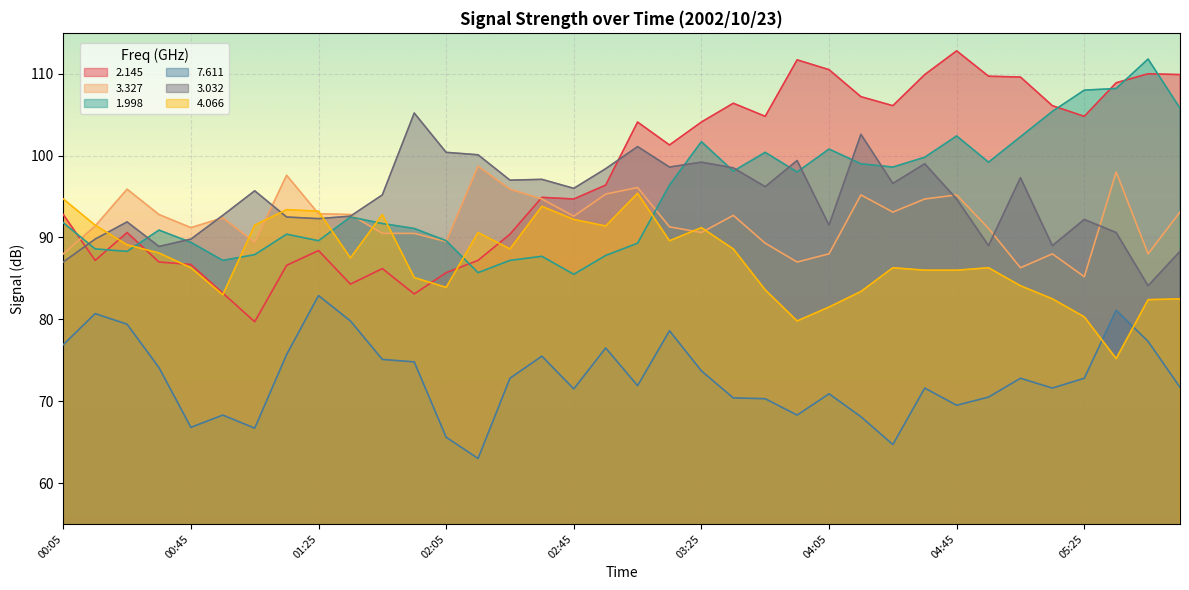

Reading right to left, transcribe all the data shown in this chart.

2.145: 109.9	110.0	108.9	104.8	106.1	109.6	109.7	112.8	109.9	106.1	107.2	110.5	111.7	104.8	106.4	104.1	101.3	104.1	96.4	94.7	94.9	90.4	87.2	85.7	83.1	86.2	84.3	88.4	86.6	79.7	83.2	86.7	87.0	90.6	87.2	92.8
3.327: 93.1	88.0	98.0	85.2	88.0	86.3	91.1	95.2	94.7	93.1	95.2	88.0	87.0	89.3	92.7	90.6	91.3	96.1	95.3	92.6	94.7	95.9	98.7	89.5	90.5	90.5	92.8	92.9	97.6	89.4	92.4	91.2	92.8	95.9	91.4	88.0
1.998: 105.8	111.8	108.2	108.0	105.4	102.3	99.2	102.4	99.8	98.6	99.0	100.8	98.0	100.4	98.1	101.7	96.4	89.3	87.8	85.5	87.7	87.2	85.7	89.6	91.1	91.7	92.5	89.6	90.4	87.9	87.2	89.4	90.9	88.3	88.6	91.8
7.611: 71.7	77.3	81.1	72.8	71.6	72.8	70.5	69.5	71.6	64.7	68.1	70.9	68.3	70.3	70.4	73.7	78.6	71.9	76.5	71.5	75.5	72.8	63.0	65.6	74.8	75.1	79.8	82.9	75.7	66.7	68.3	66.8	74.1	79.4	80.7	76.9
3.032: 88.3	84.1	90.6	92.2	89.0	97.3	89.0	94.7	99.0	96.6	102.6	91.5	99.4	96.2	98.5	99.2	98.6	101.1	98.4	96.0	97.1	97.0	100.1	100.4	105.2	95.2	92.6	92.3	92.5	95.7	92.7	89.8	88.9	91.9	89.8	87.0
4.066: 82.5	82.4	75.2	80.3	82.5	84.1	86.3	86.0	86.0	86.3	83.4	81.5	79.8	83.6	88.6	91.2	89.6	95.4	91.4	92.2	93.8	88.6	90.6	83.9	85.1	92.8	87.5	93.2	93.4	91.5	83.0	86.3	88.1	89.1	91.5	94.7